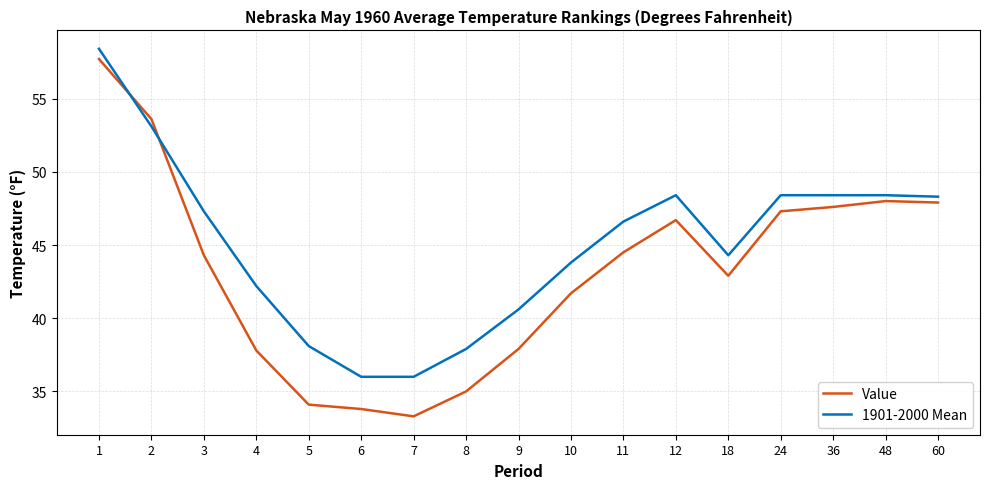

Between 2 and 7, which series saw the biggest shift?

Value